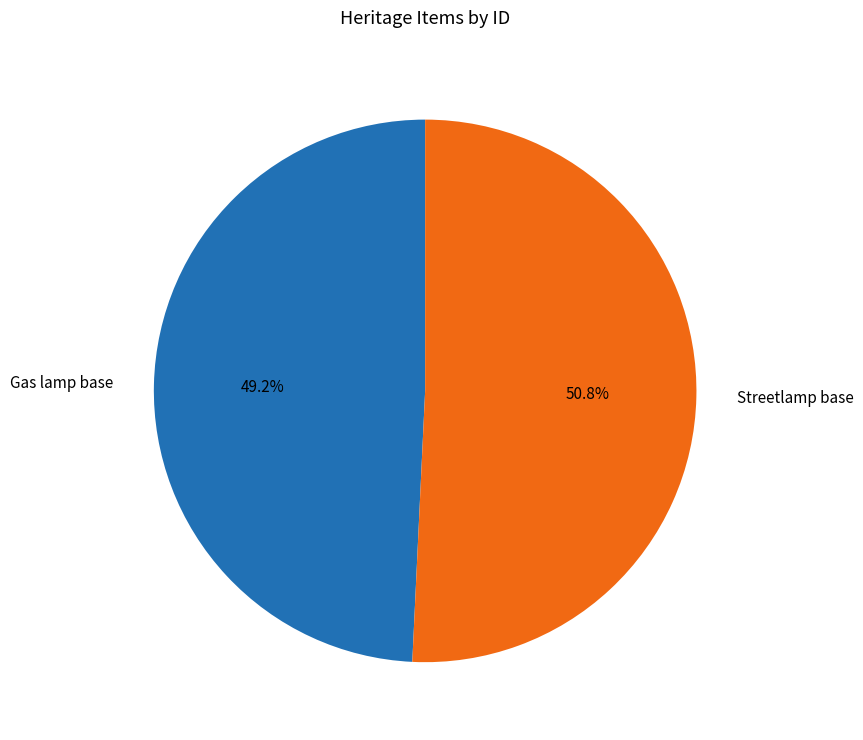

Does any single category account for the majority?

Yes